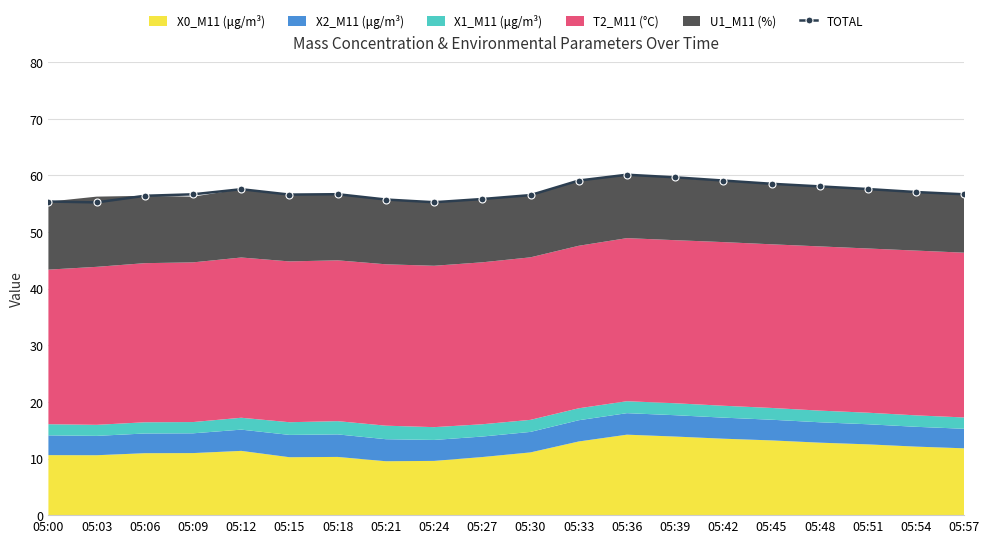

How many points are lower than both their immediate neighbors (excluding endpoints)?

3